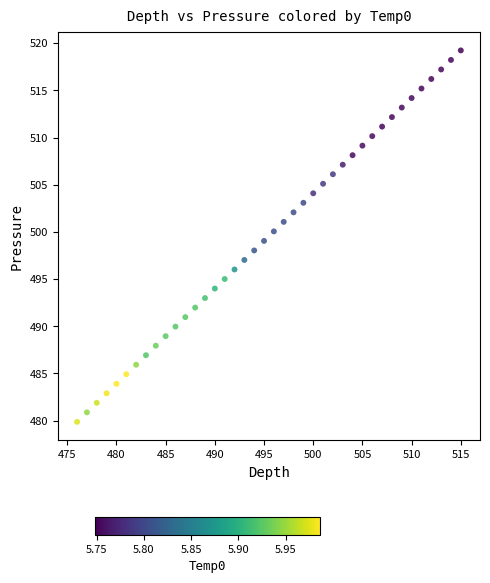

What is the range of X values (max minus min)?

39.0